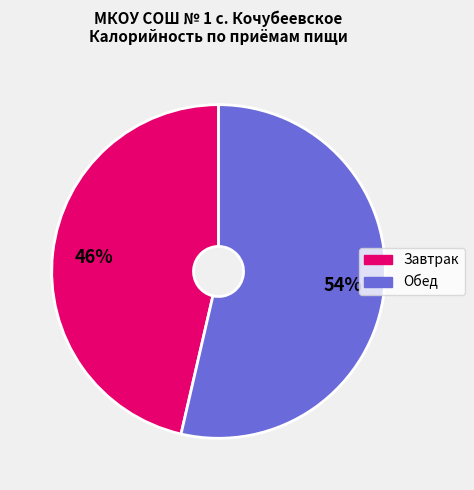

Count the number of slices in the pie.

2